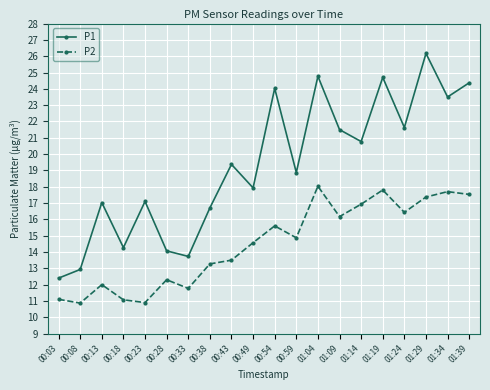

What is the difference between the P2 values at 00:33 and 00:38?

1.5